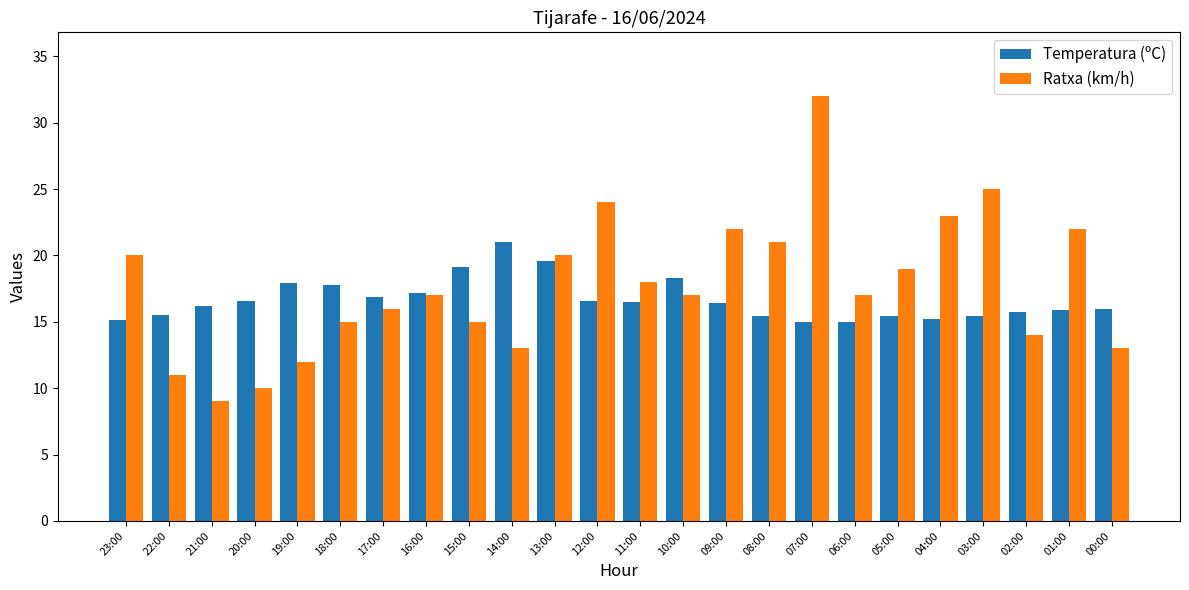

True or false: Ratxa (km/h) has a value of 17.0 at 06:00.

True